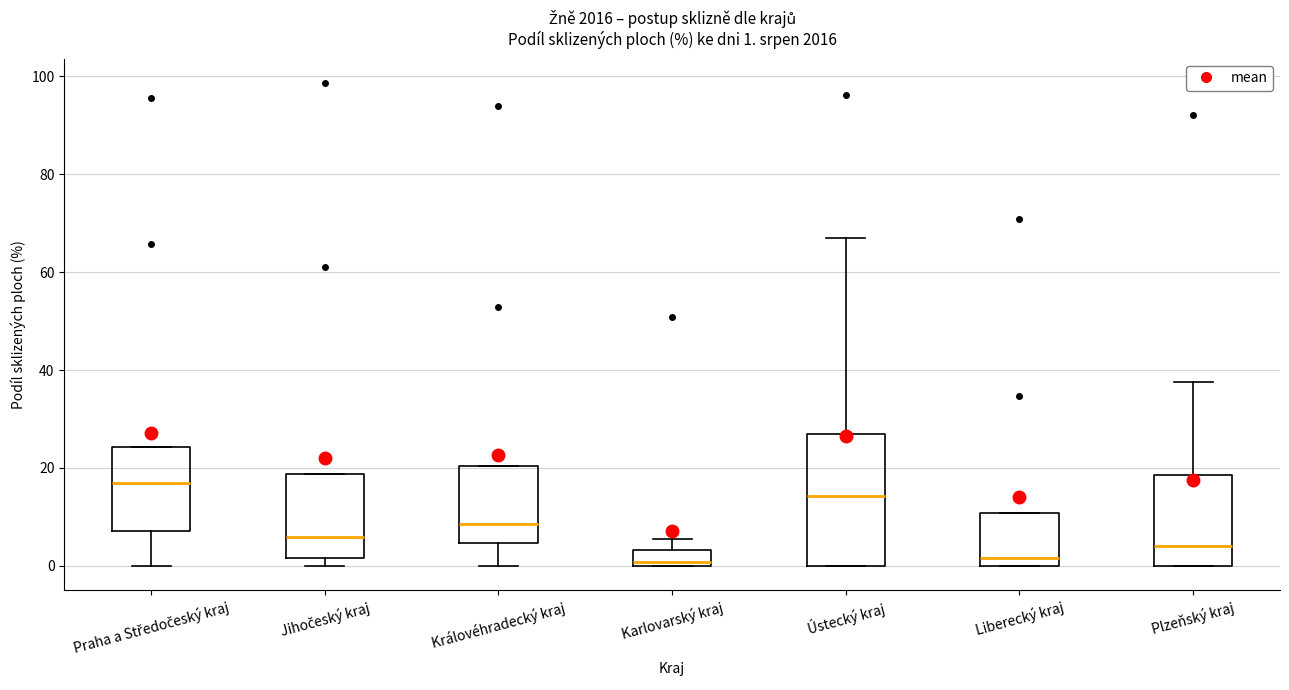

Comparing the boxes themselves (not the whiskers), which one is the tallest?

Ústecký kraj